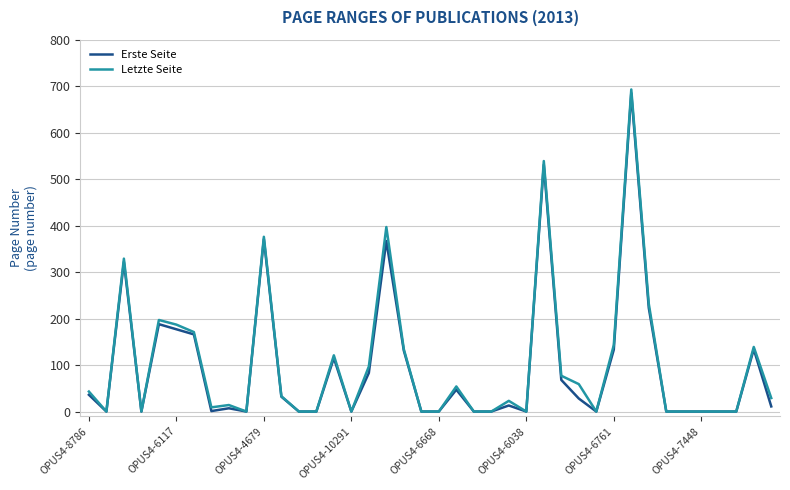

What is the greatest value displayed?

693